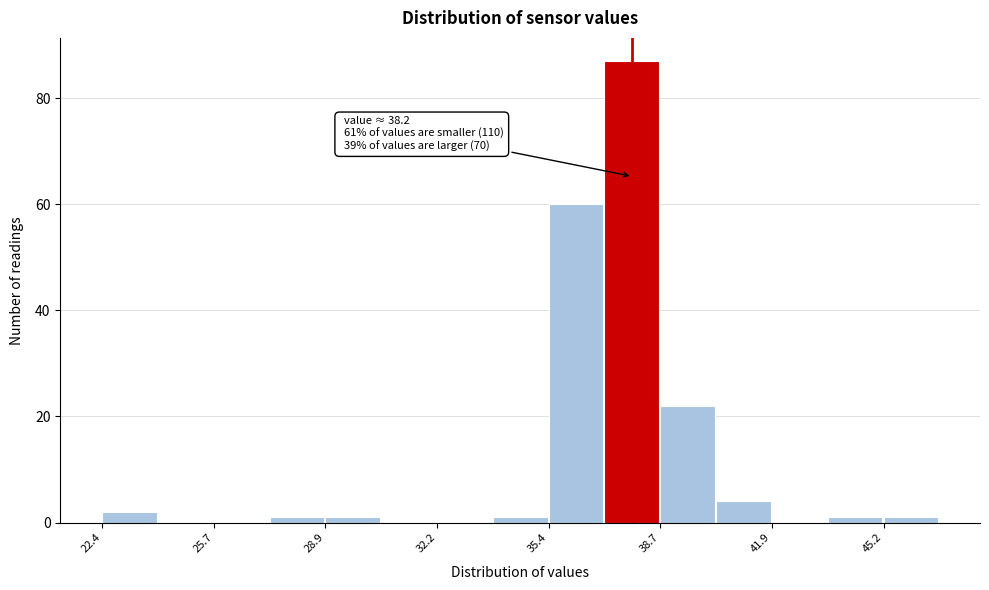

Read against the x-axis, roughly where is the centre of the tallest bar?

38.0